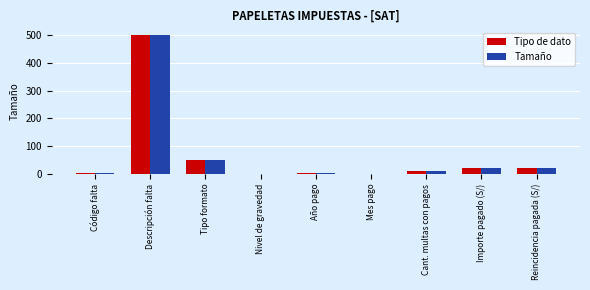

What is the highest value of the Tipo de dato series?

500